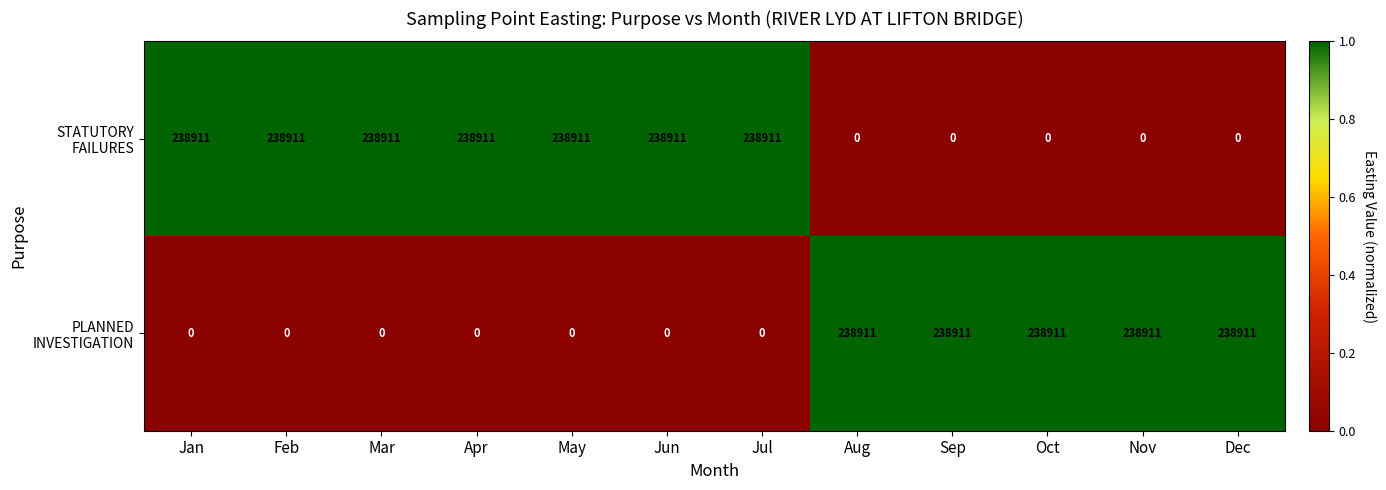

What is the spread (max minus min) of values at Jul?

238911